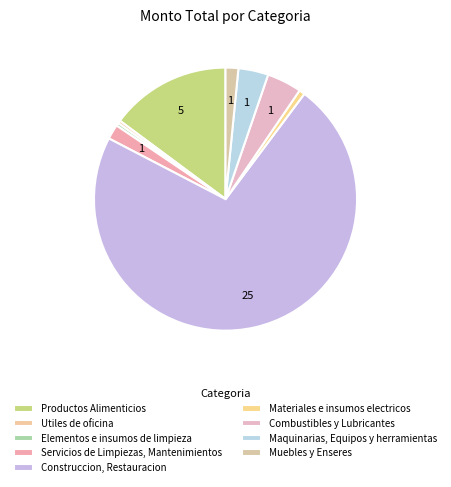

How many segments does this pie chart have?

9